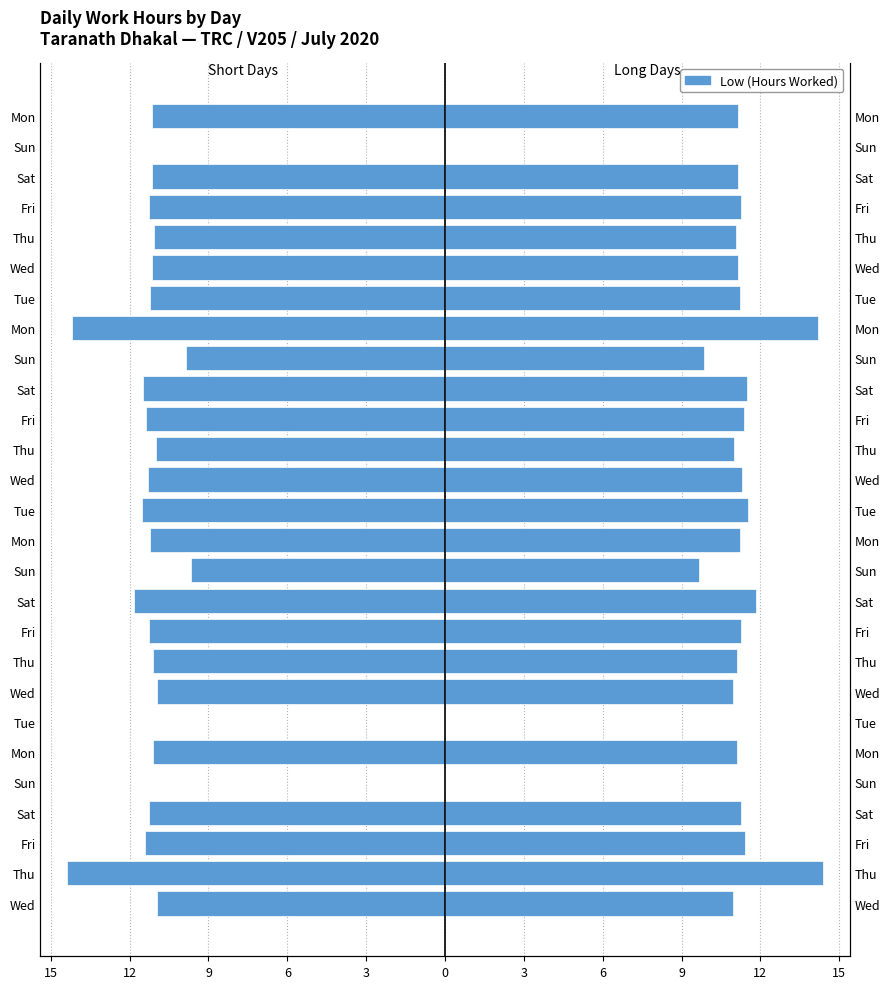

Read the Low value at Wed.

11.2